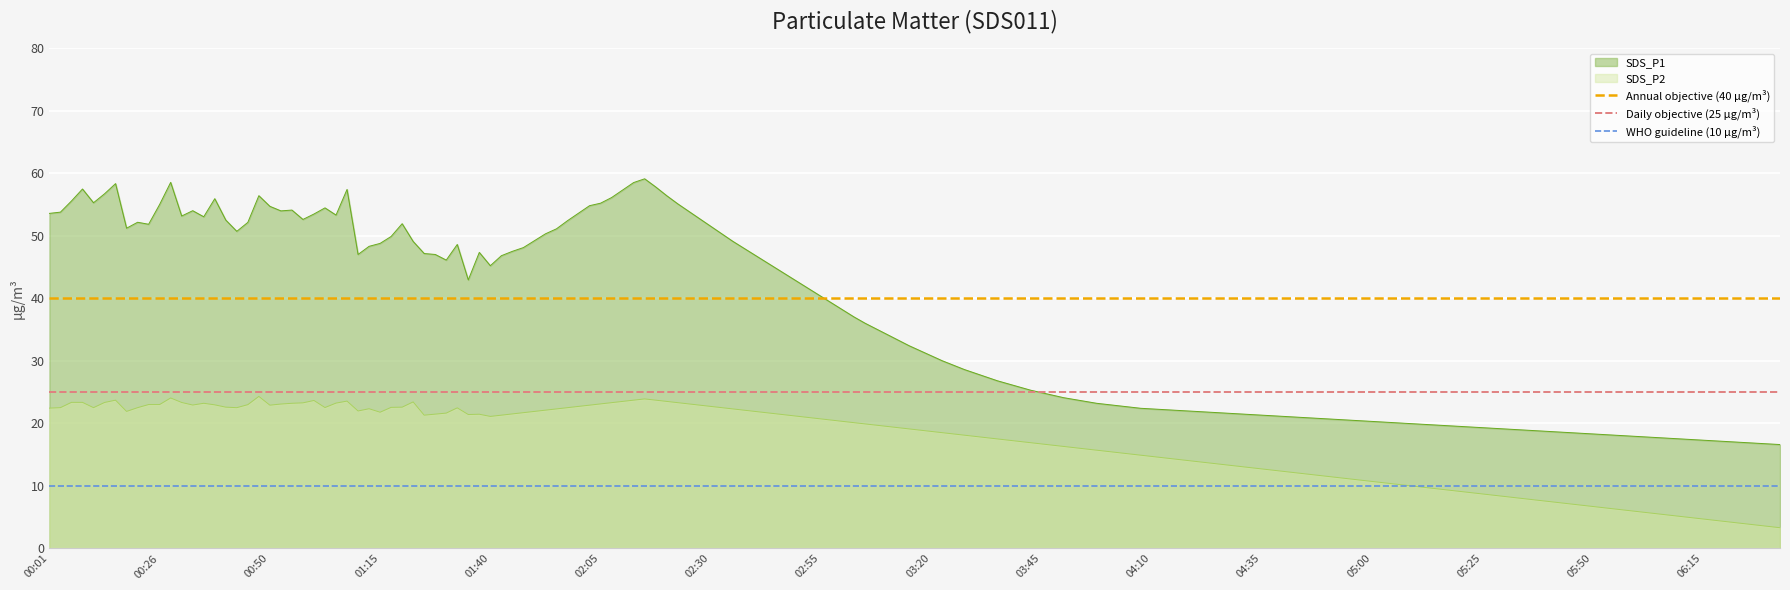

What is the maximum value for SDS_P2?

24.3